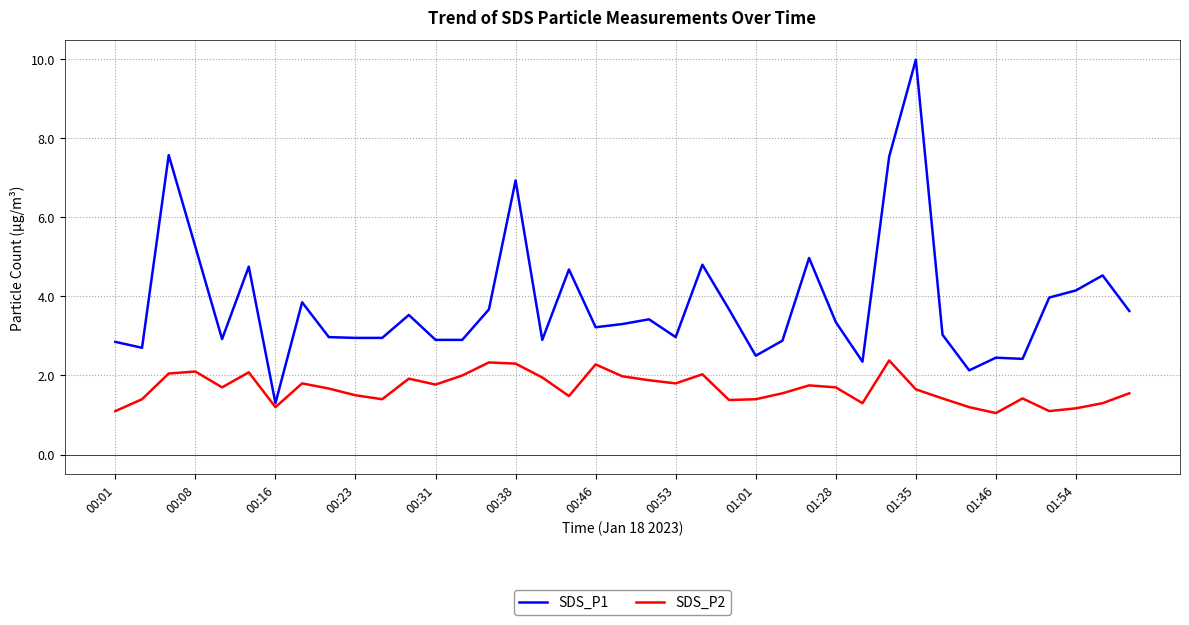

What is the highest value of the SDS_P1 series?

10.0